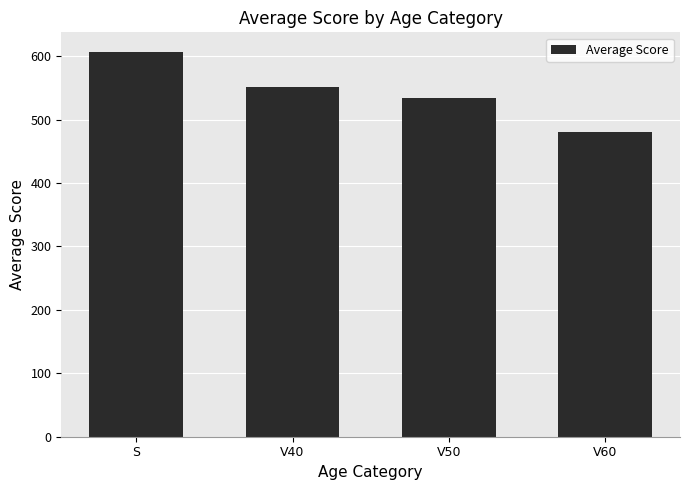

Which category has the highest value across all series?

S